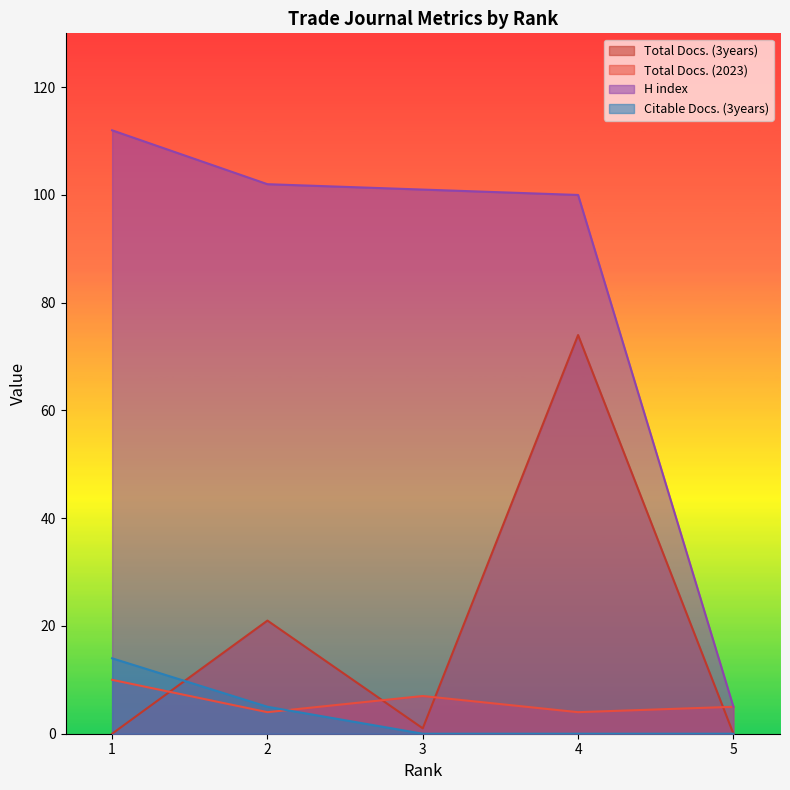

Which has a higher value, 2 or 5?

2